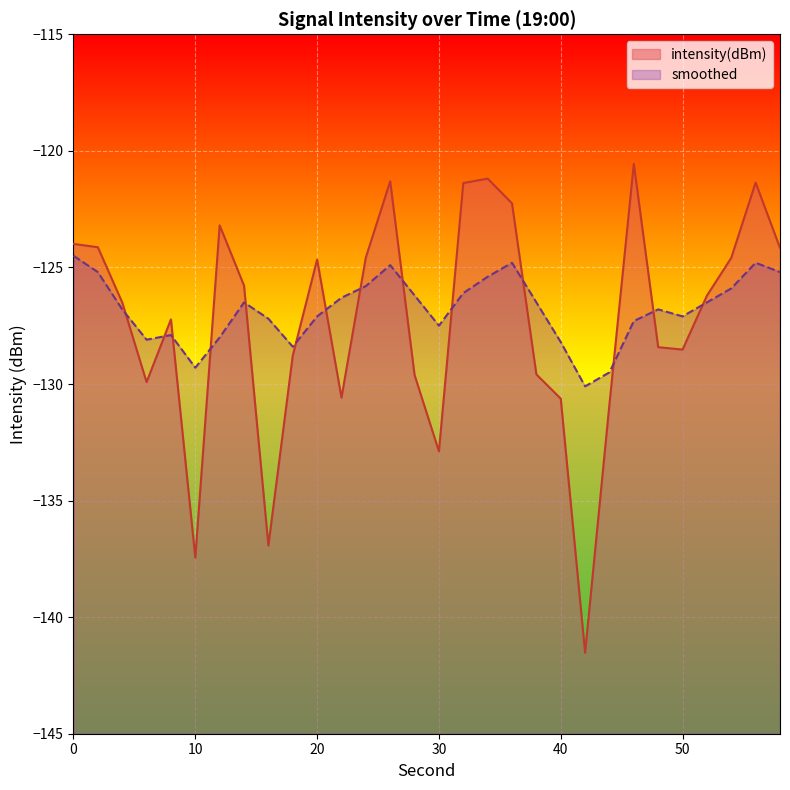

At which category does intensity(dBm) reach its first local valley?

6